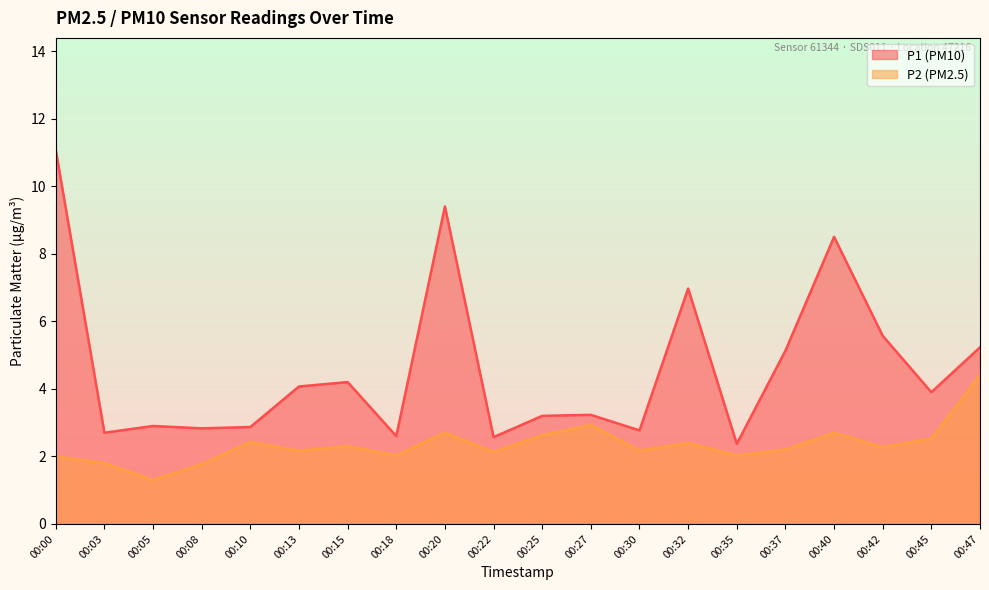

What is the sum of the P2 values at 00:22 and 00:30?

4.3